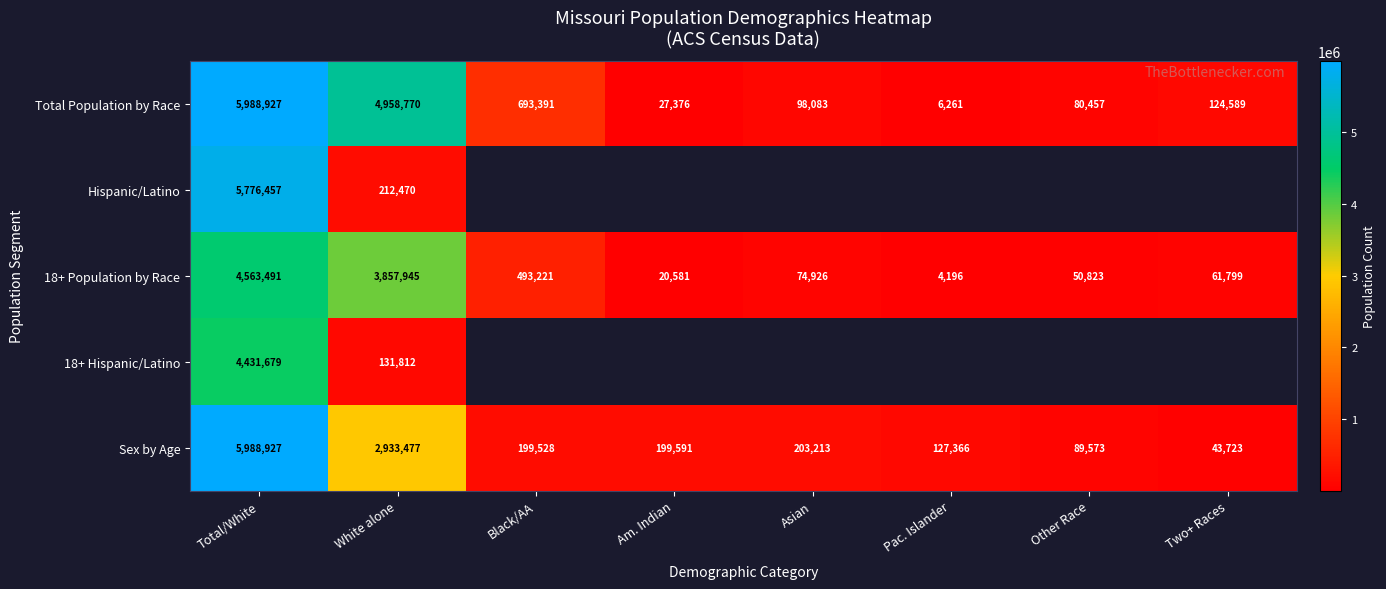

The value of 18+ Population by Race at Total/White is 1611799.9. True or false?

False